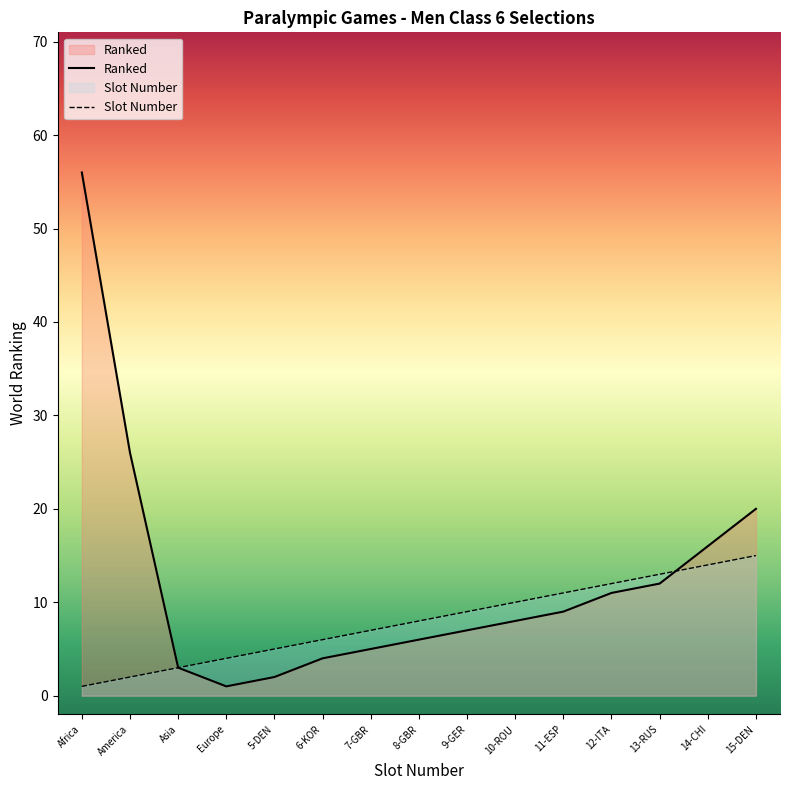

At which category is the sum across all series the highest?

Africa